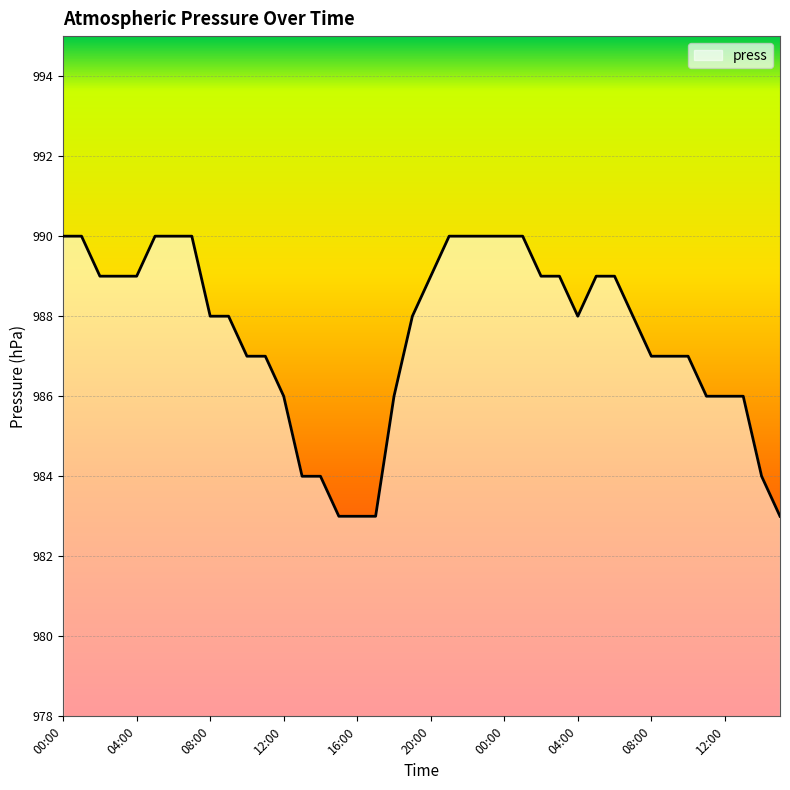

Count the number of data series in this chart.

1